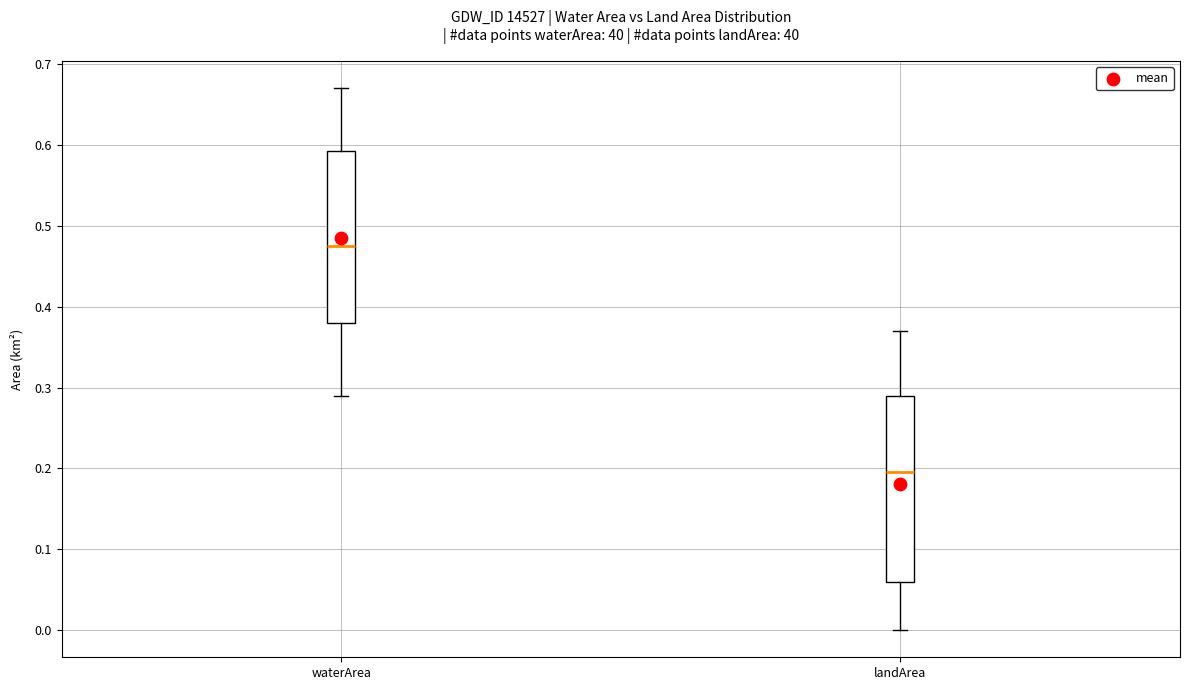

Comparing the boxes themselves (not the whiskers), which one is the tallest?

landArea